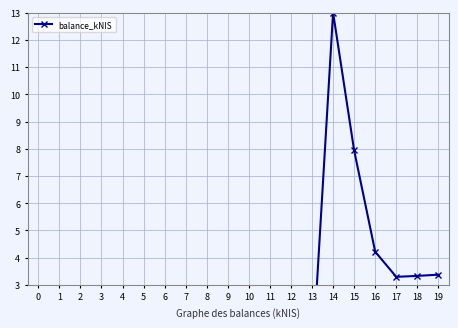

Where is the first local minimum?

9